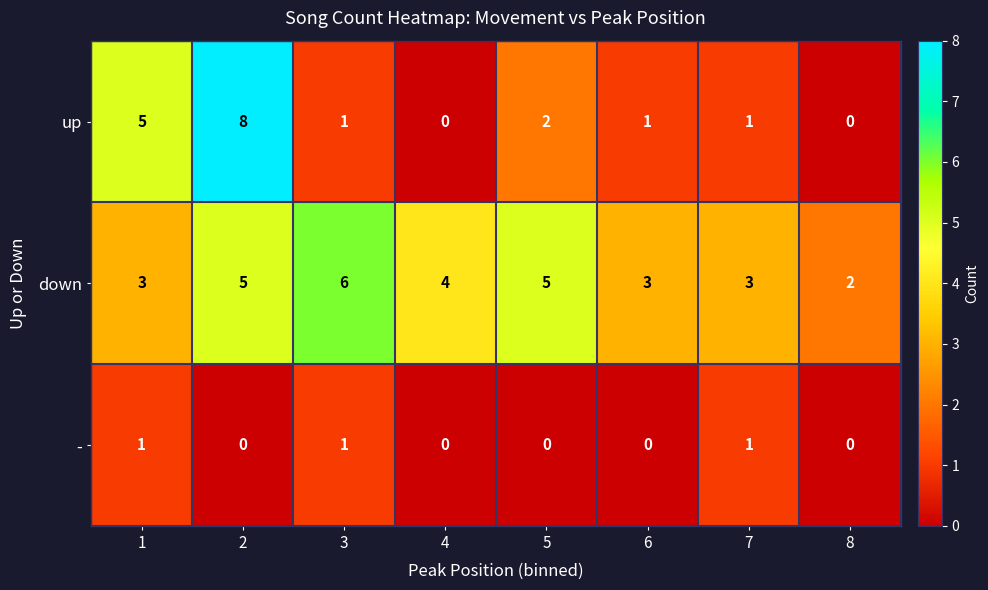

What is the sum of all up values?

18